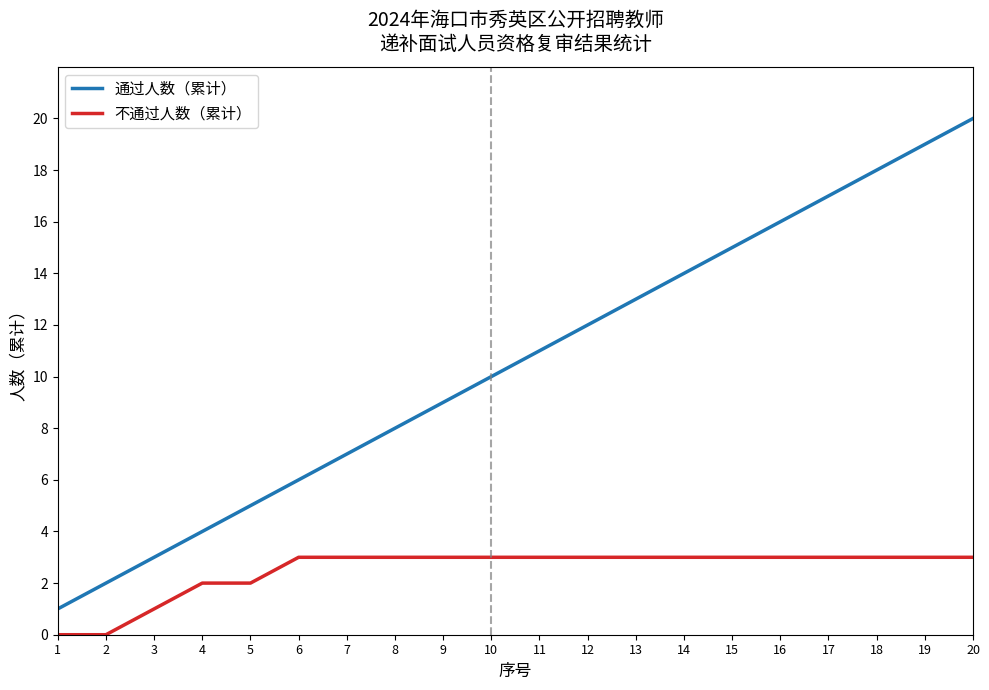

Is it true that 不通过人数（累计） equals 2 at 15?

False